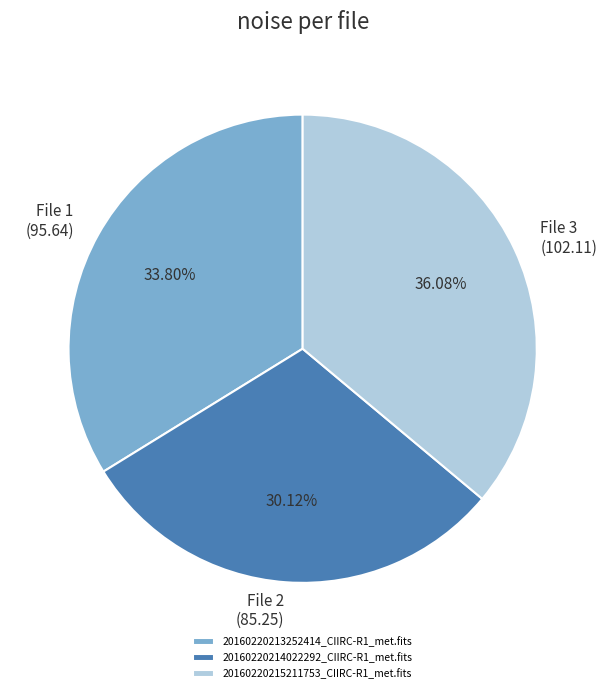

Is it true that 20160220215211753_CIIRC-R1_met.fits is 36% of the pie?

True